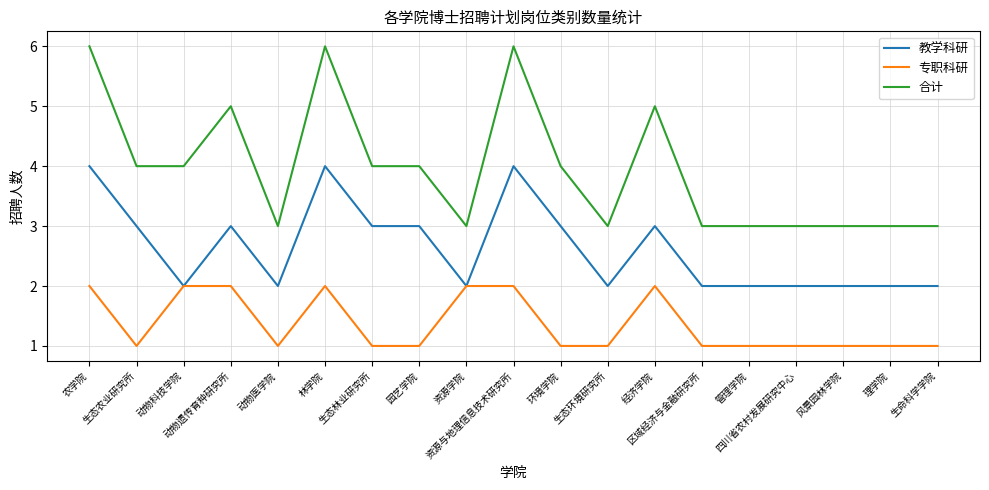

What is the maximum value shown in the chart?

6